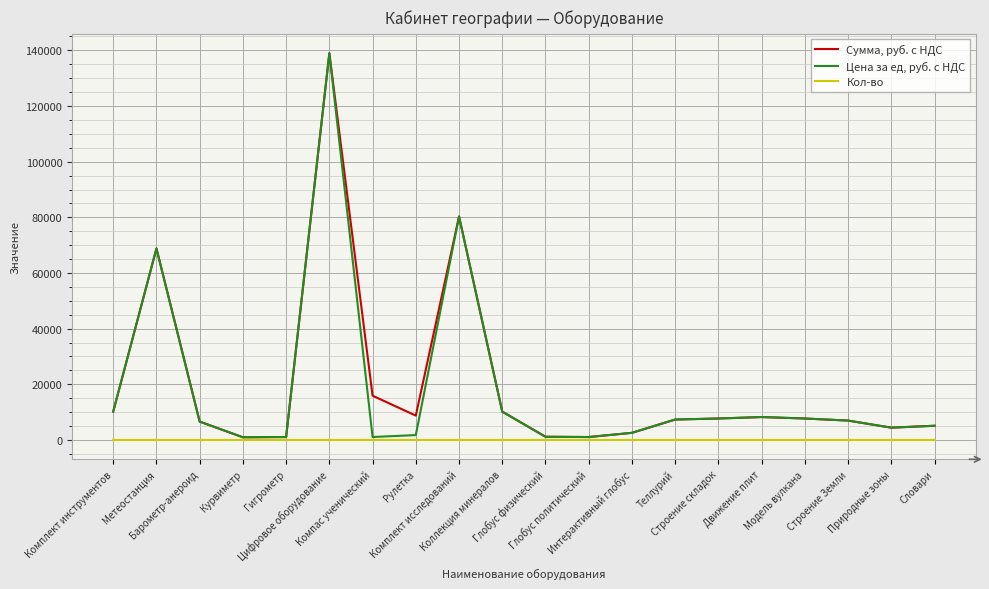

What is the highest value of the Сумма, руб. с НДС series?

139000